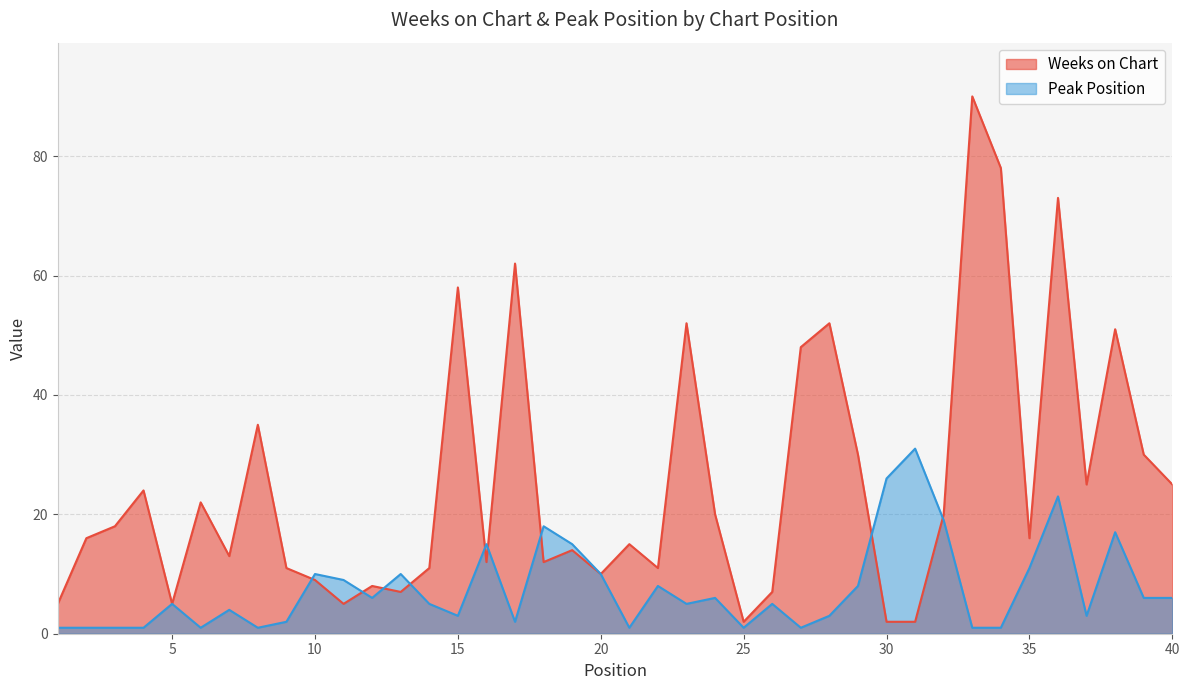

Count the number of data series in this chart.

2